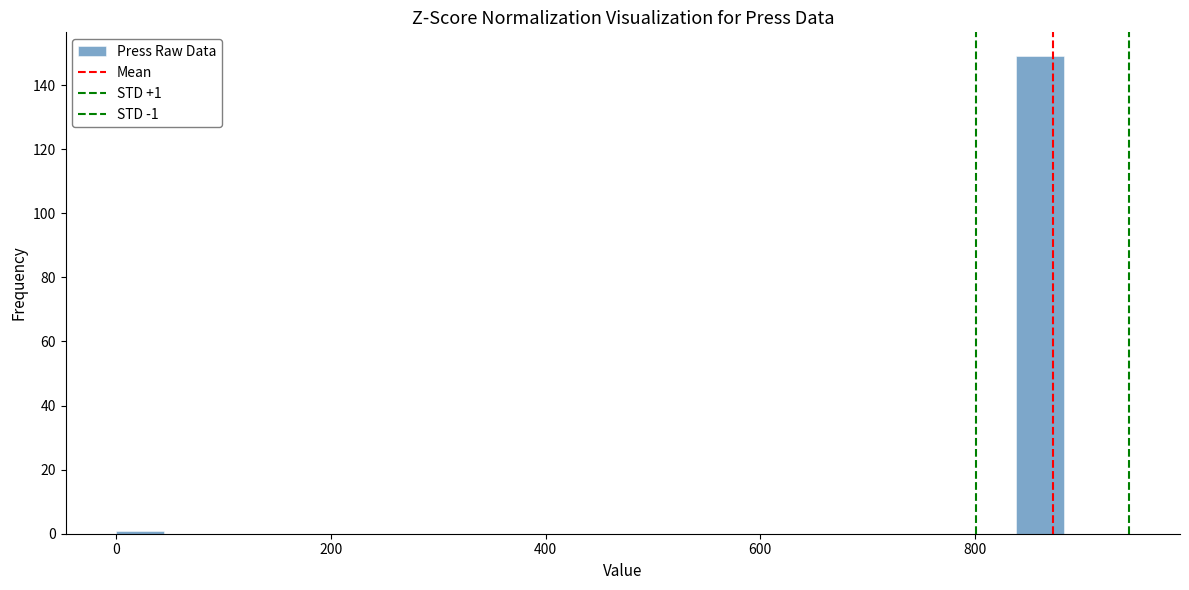

Around what value on the x-axis is the tallest bar? Give the approximate position of its centre, as read against the axis.

860